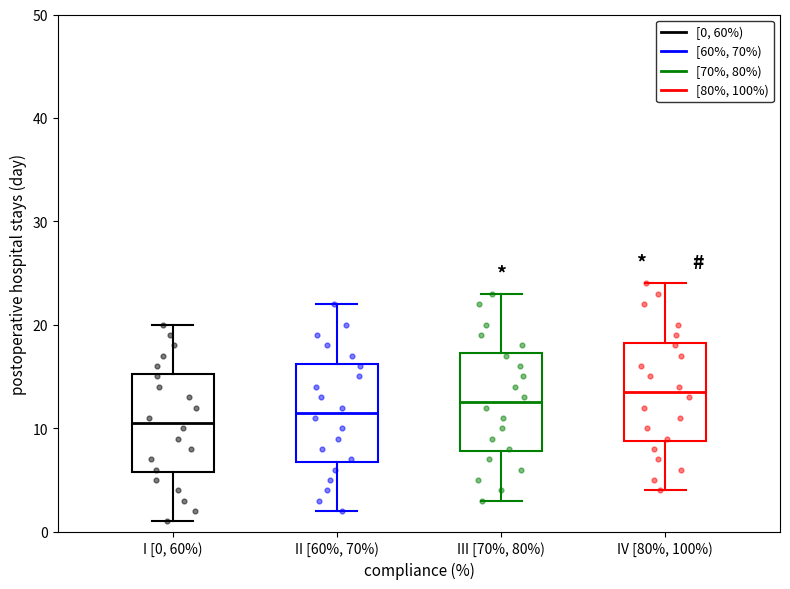

Reading left to right, read every box against the y-axis: the position of its median line, the range the box covers, and the ends of its whiskers. The values are not printed on the chart, so give them approximately, as read against the axis.

I [0, 60%): median 11, box 6 to 15, whiskers 1 to 20
II [60%, 70%): median 12, box 7 to 16, whiskers 2 to 22
III [70%, 80%): median 13, box 8 to 17, whiskers 3 to 23
IV [80%, 100%): median 14, box 9 to 18, whiskers 4 to 24